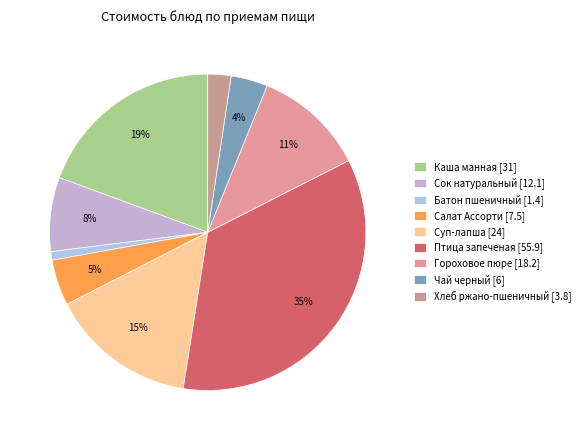

How many slices are in this pie chart?

9